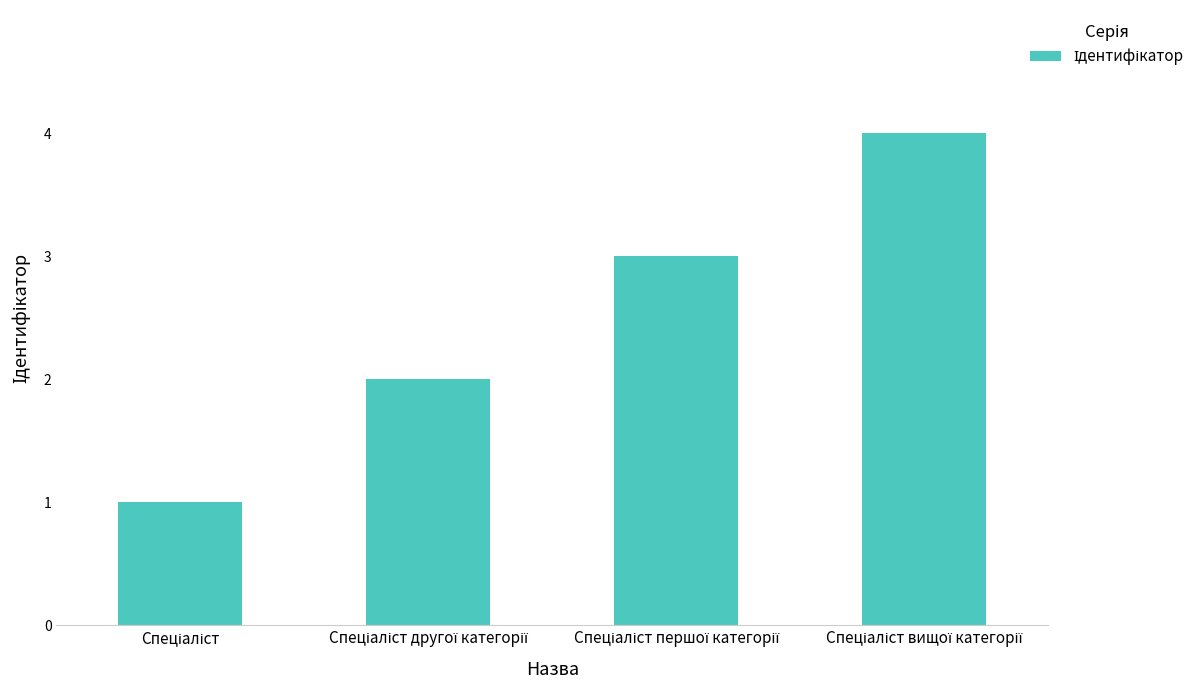

What is the difference between the maximum and second lowest values?

2